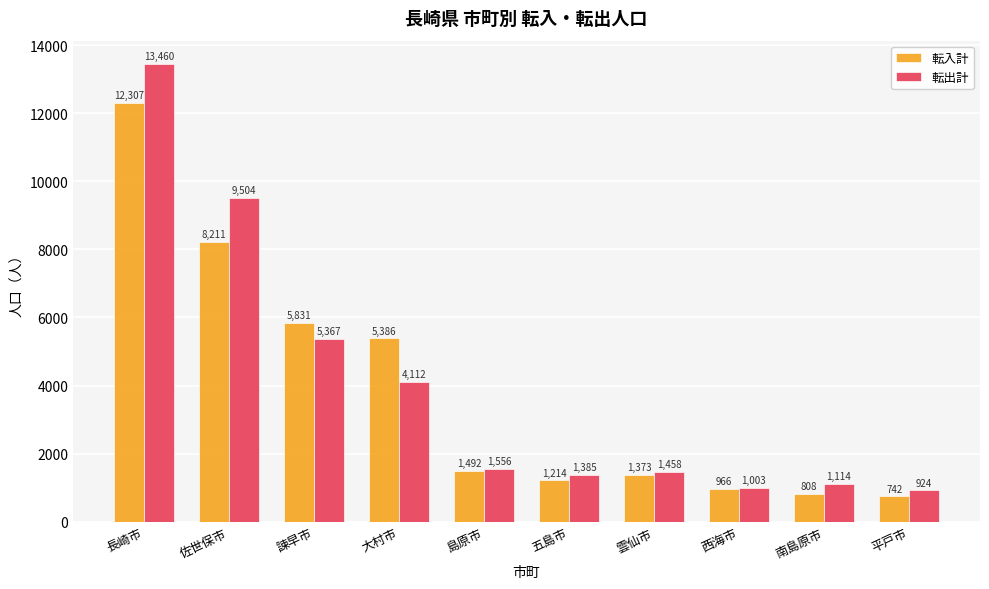

Which series has the widest spread of values?

転出計